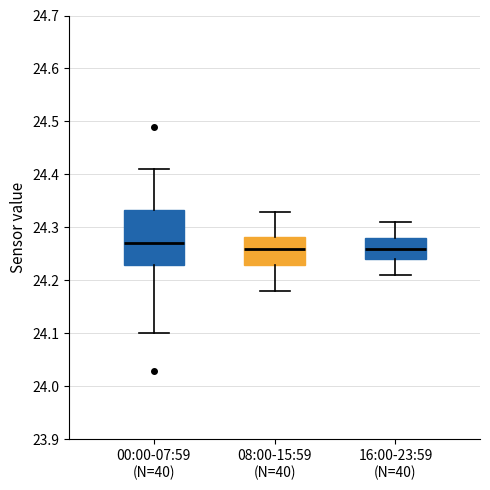

Reading left to right, transcribe this box plot: for each box, give where its median line is, the range the box spans, and where its two whiskers end, as read against the y-axis. The values are not printed on the chart, so give them approximately, as read against the axis.

00:00-07:59 (N=40): median 24.27, box 24.23 to 24.33, whiskers 24.10 to 24.41
08:00-15:59 (N=40): median 24.26, box 24.23 to 24.28, whiskers 24.18 to 24.33
16:00-23:59 (N=40): median 24.26, box 24.24 to 24.28, whiskers 24.21 to 24.31